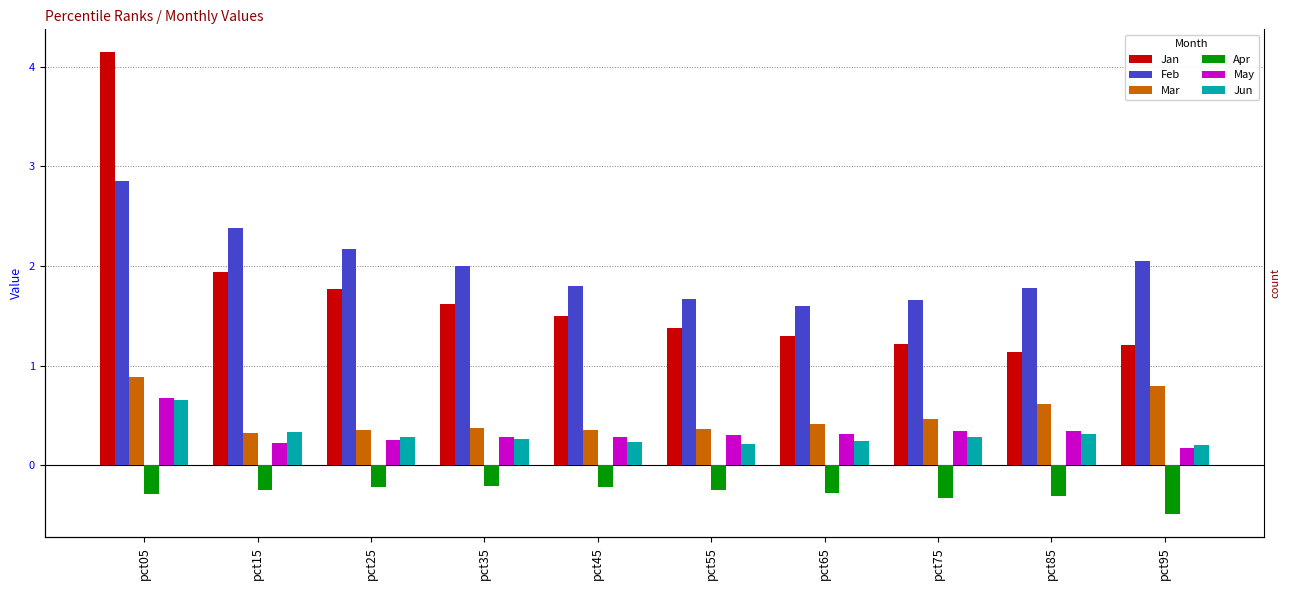

What is the spread (max minus min) of values at pct55?

1.9